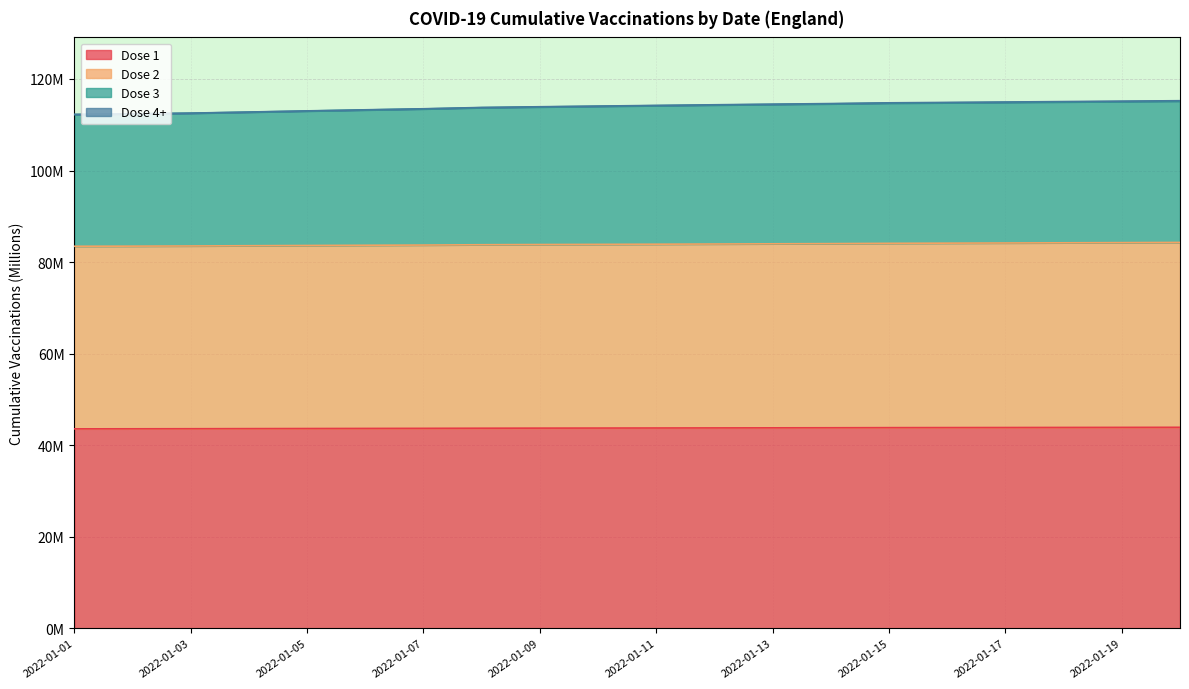

True or false: Dose 3 and Dose 2 intersect in this chart.

False